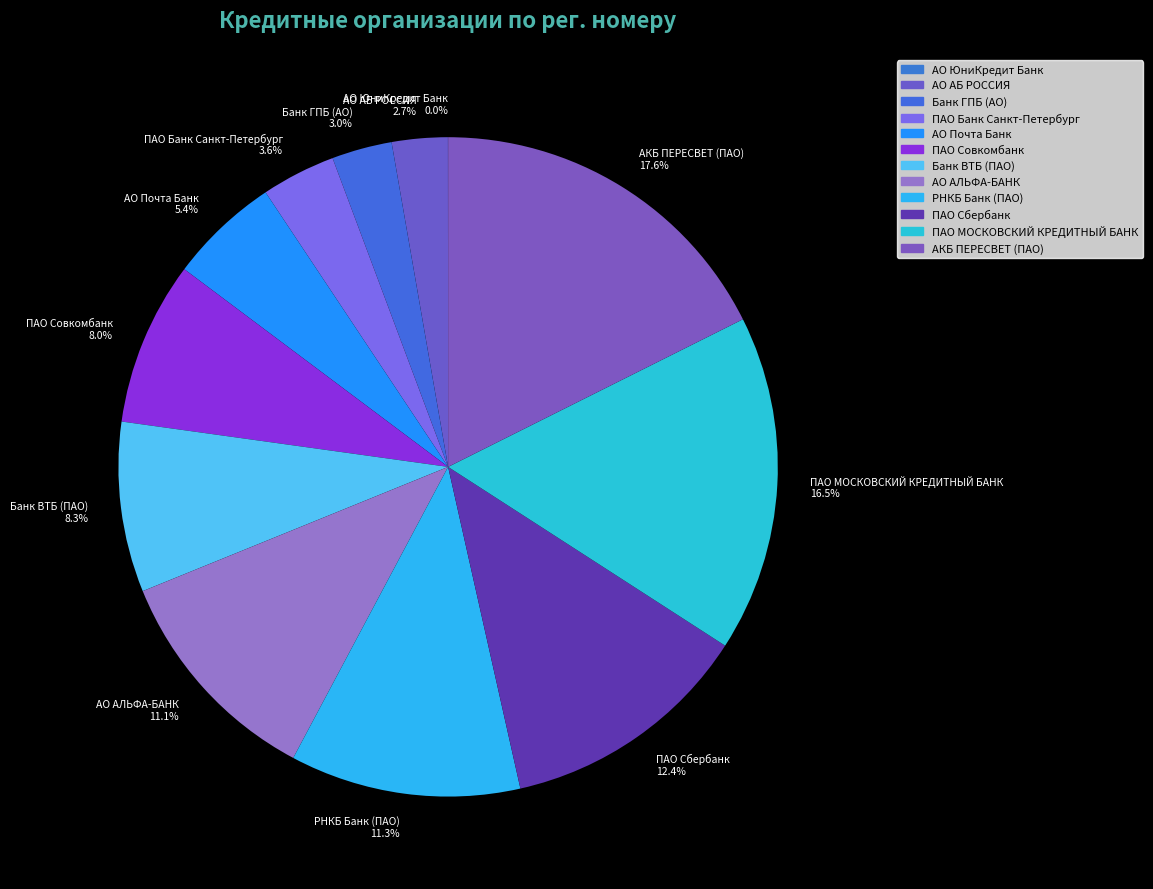

To the nearest percent, what portion does ПАО Совкомбанк represent?

8%